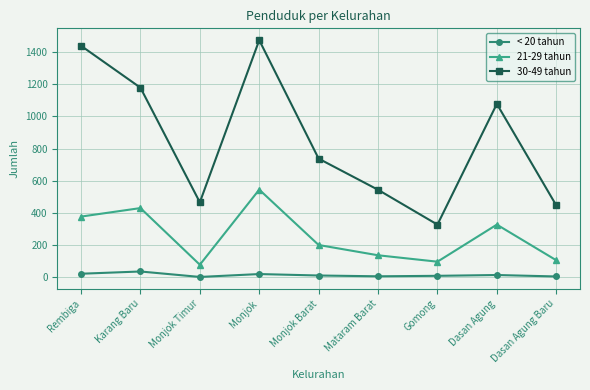

True or false: < 20 tahun and 21-29 tahun cross at least once.

False